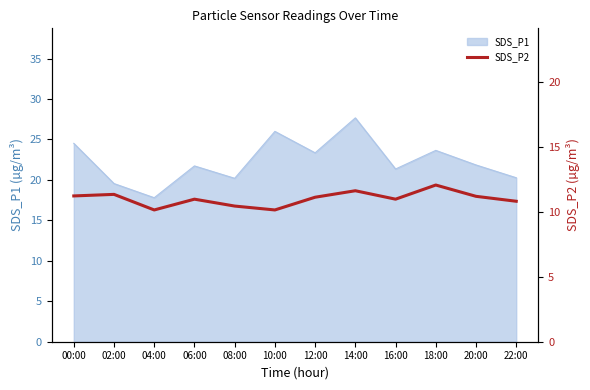

What is the label of the 1st point from the right?

22:00